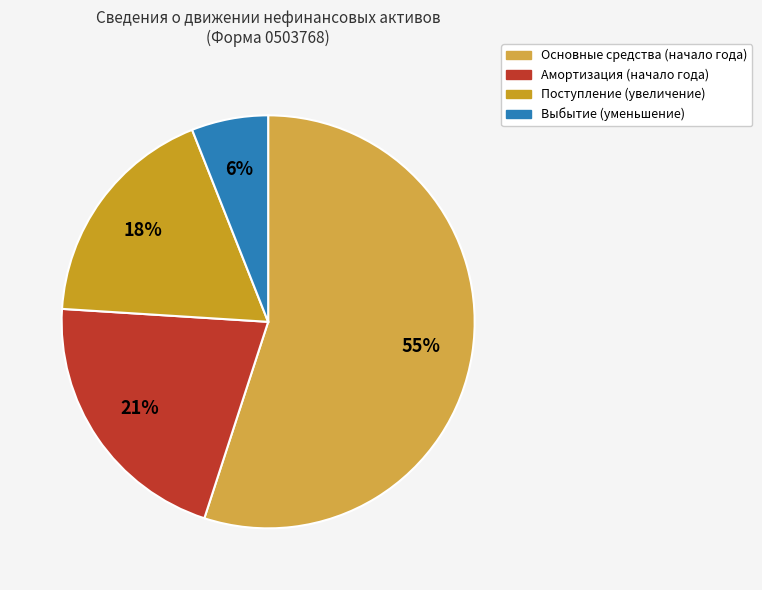

Does any single category account for the majority?

Yes